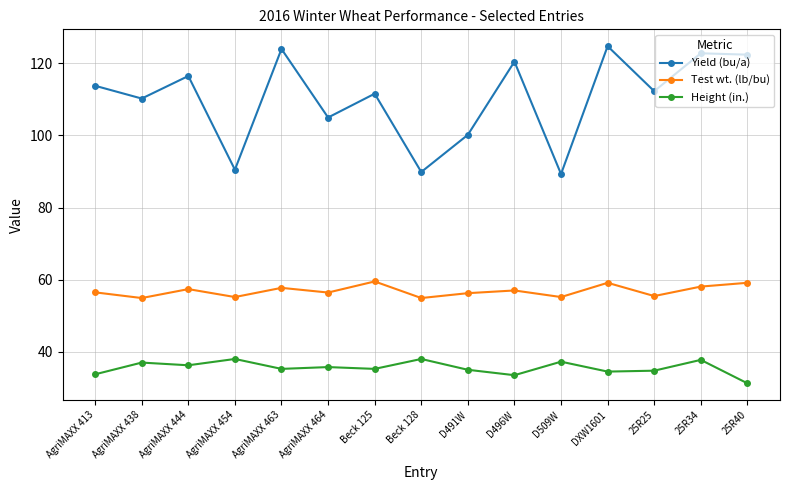

At which label does Height (in.) reach its minimum?

25R40